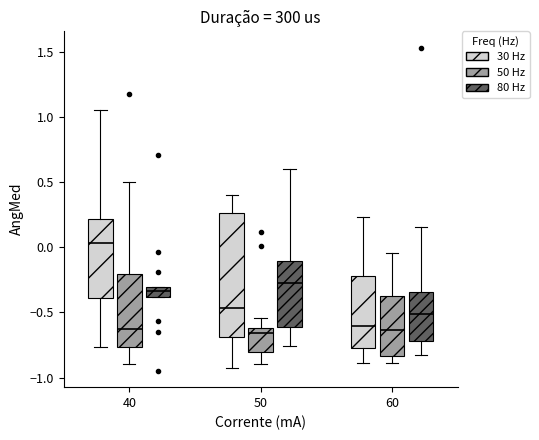

Comparing the boxes themselves (not the whiskers), which one is the tallest?

50 (30 Hz)